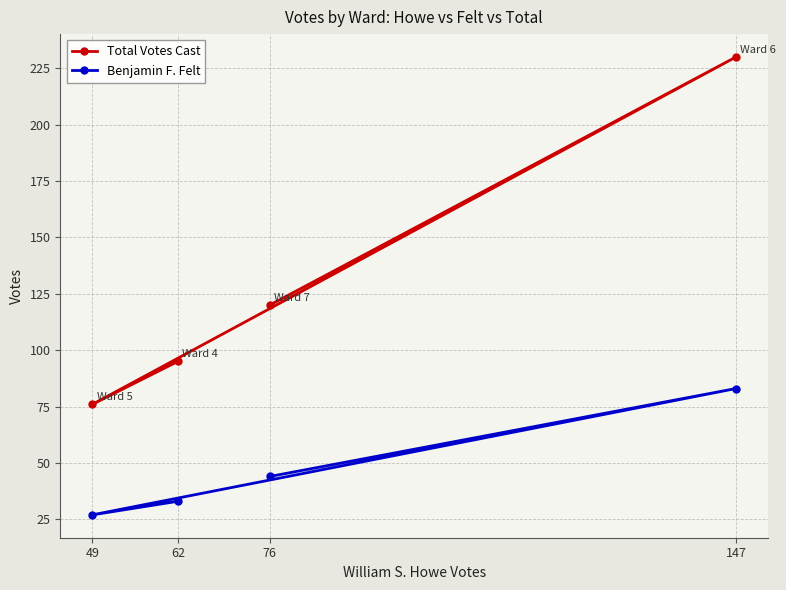

What is the difference between the maximum and minimum values in the Total Votes Cast series?

154